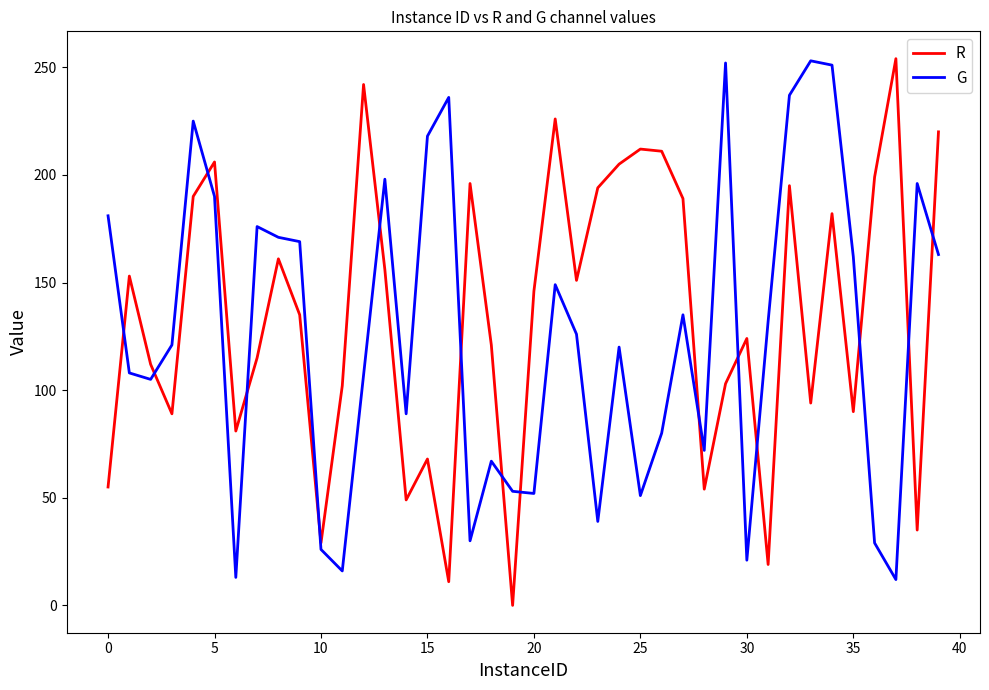

After their last crossing, which series has the higher values: R or G?

R